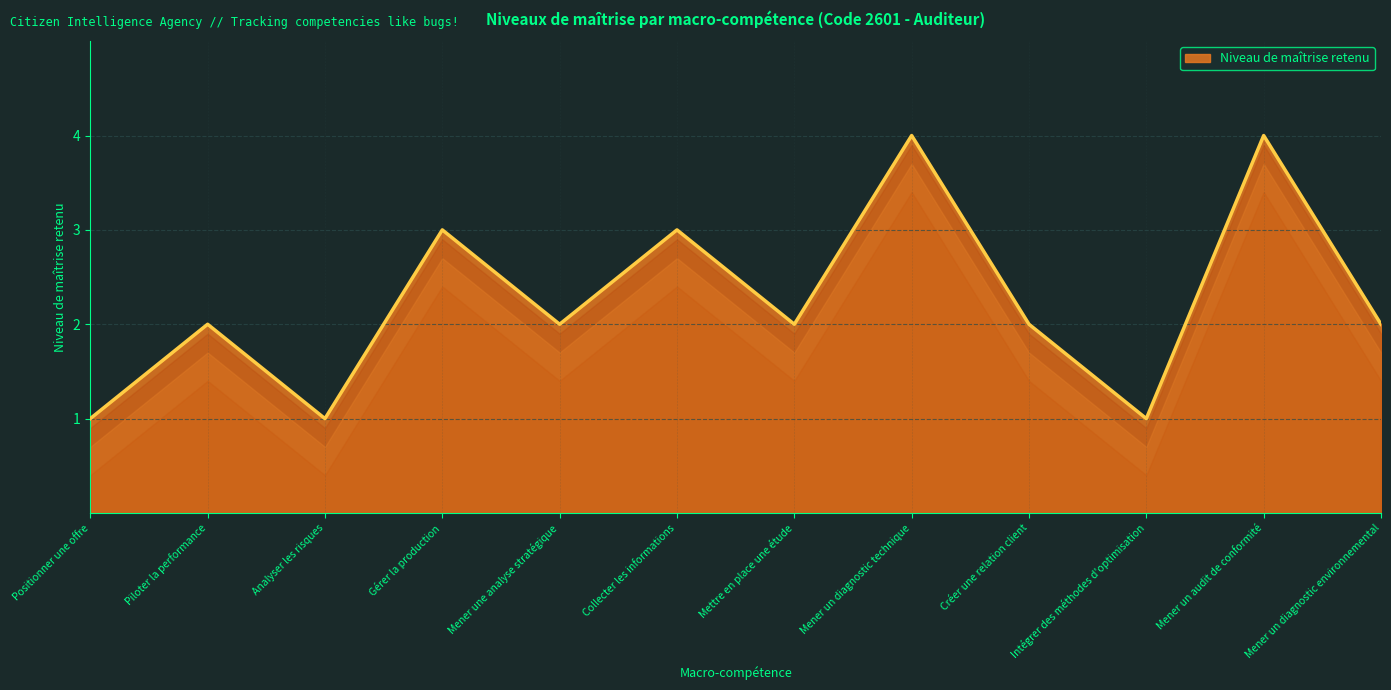

Does the chart display data point markers on the line(s)?

No